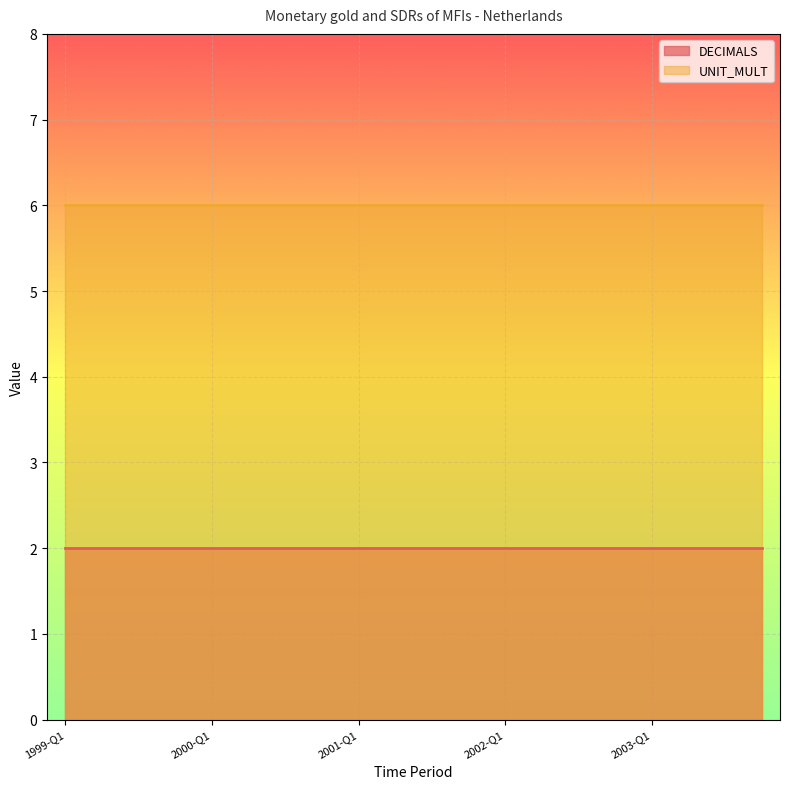

Which series has the largest range (max minus min)?

DECIMALS